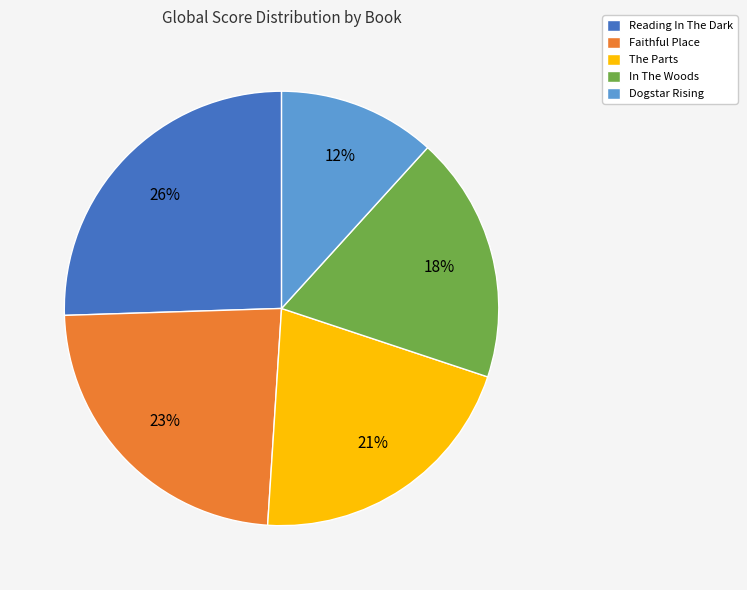

Combined, do Reading In The Dark and Faithful Place account for over 50%?

No